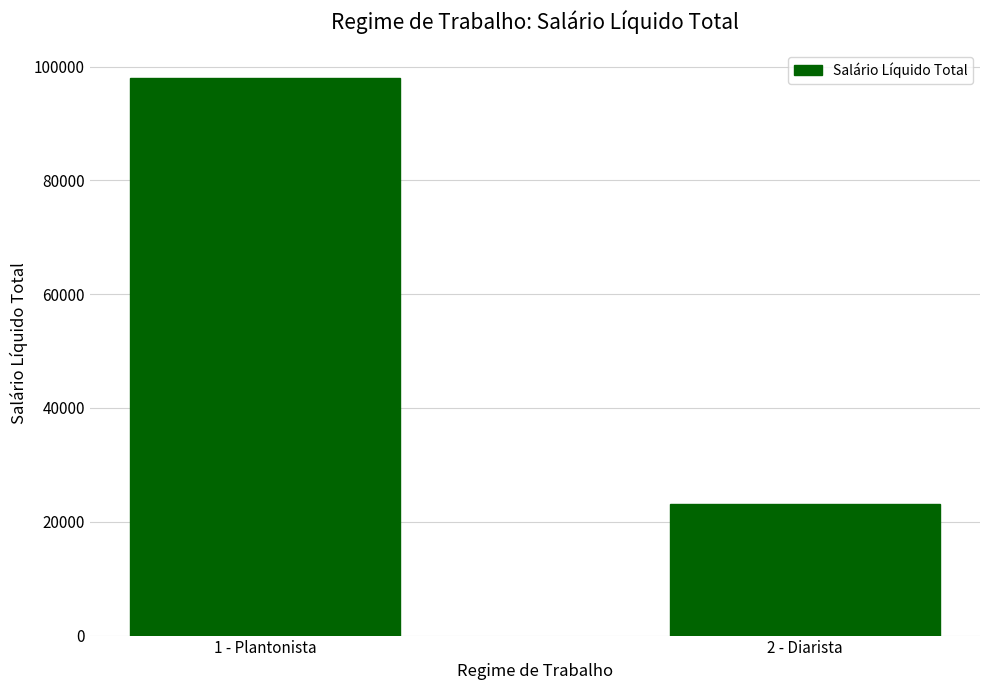

Which category has the lowest value across all series?

2 - Diarista